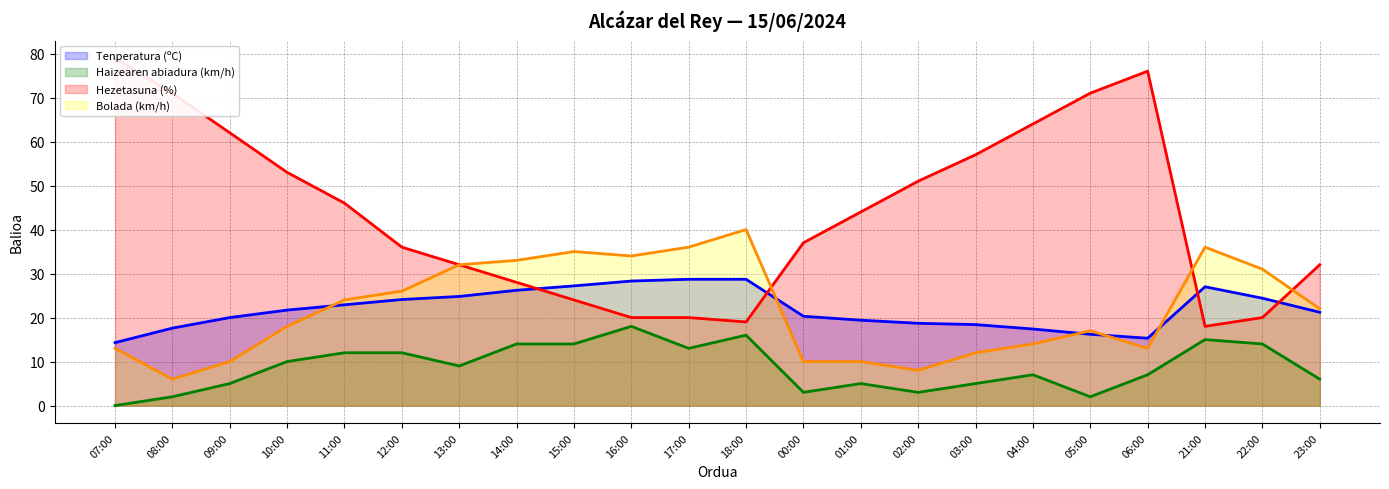

Which series has the largest range (max minus min)?

Hezetasuna (%) (line)